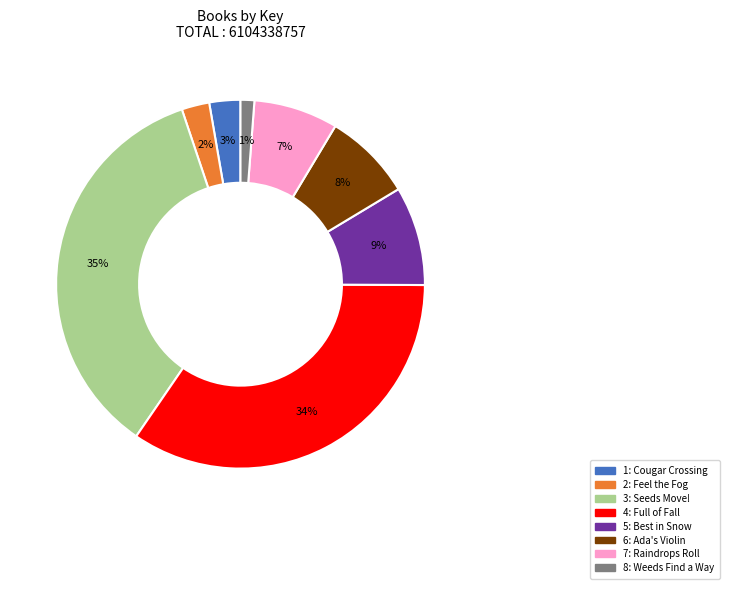

To the nearest percent, what percentage of the pie is 1: Cougar Crossing?

3%